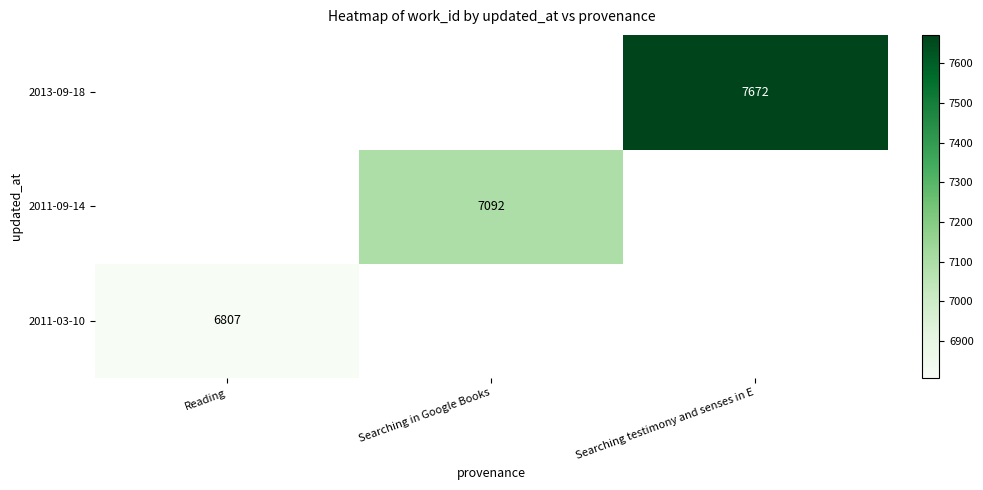

The value of 2011-09-14 at Searching in Google Books is 10651. True or false?

False